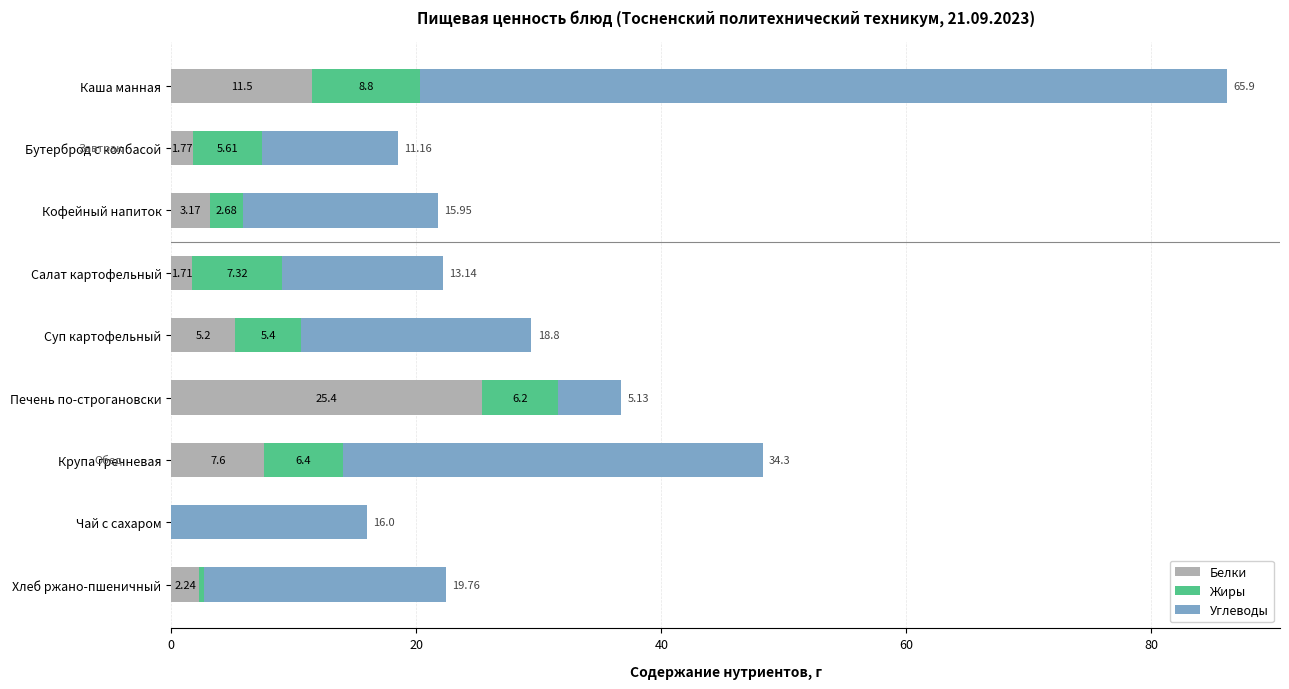

Which category has the highest value in the Белки series?

Печень по-строгановски